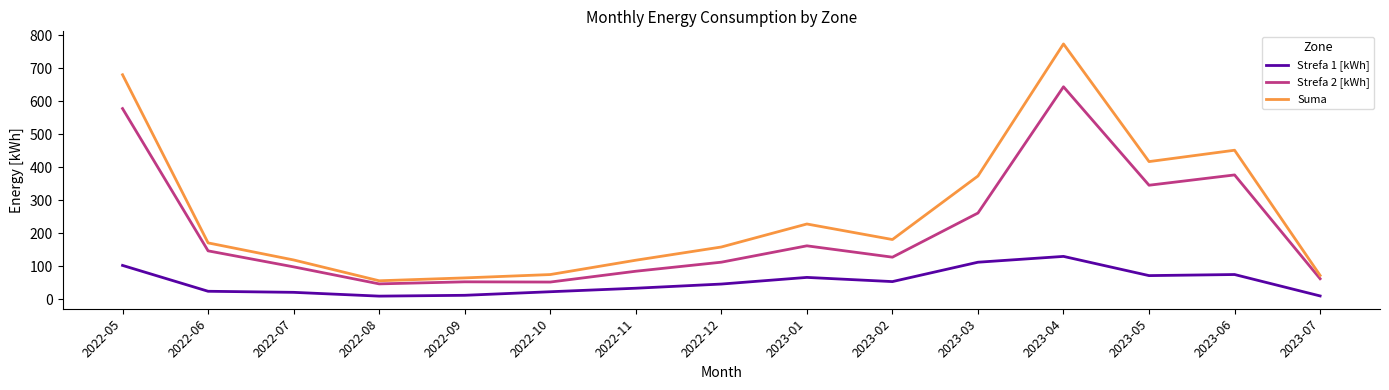

What is the total value across all series at 2022-06?

341.5